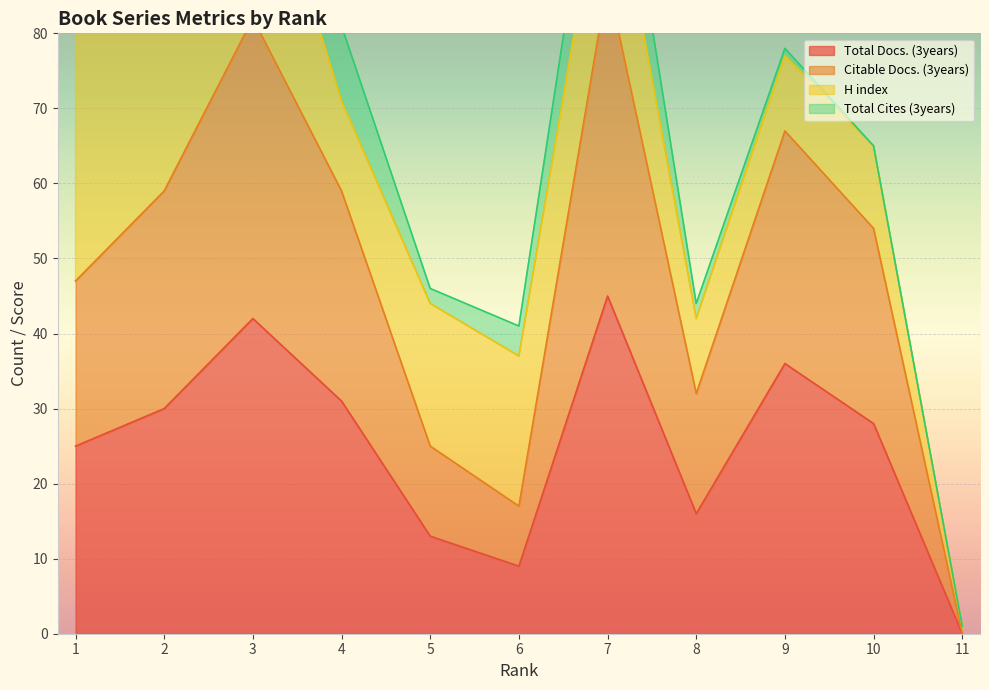

List the labels in order of Total Docs. (3years) value, smallest first.

11, 6, 5, 8, 1, 10, 2, 4, 9, 3, 7